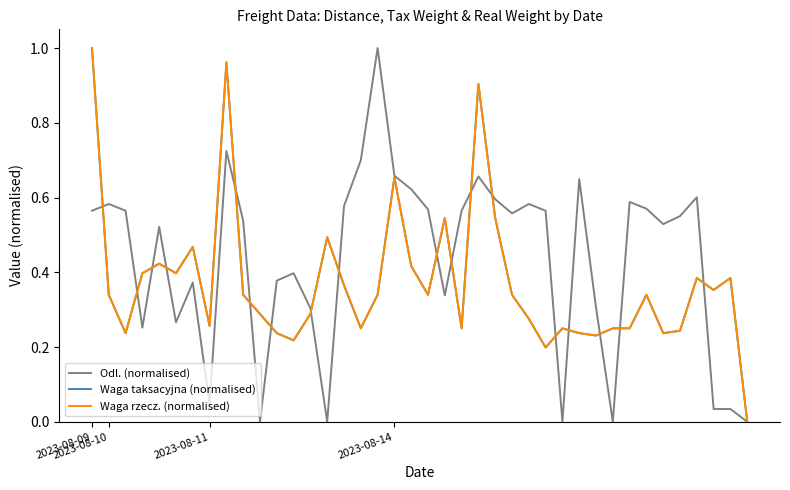

Does the chart display data point markers on the line(s)?

No